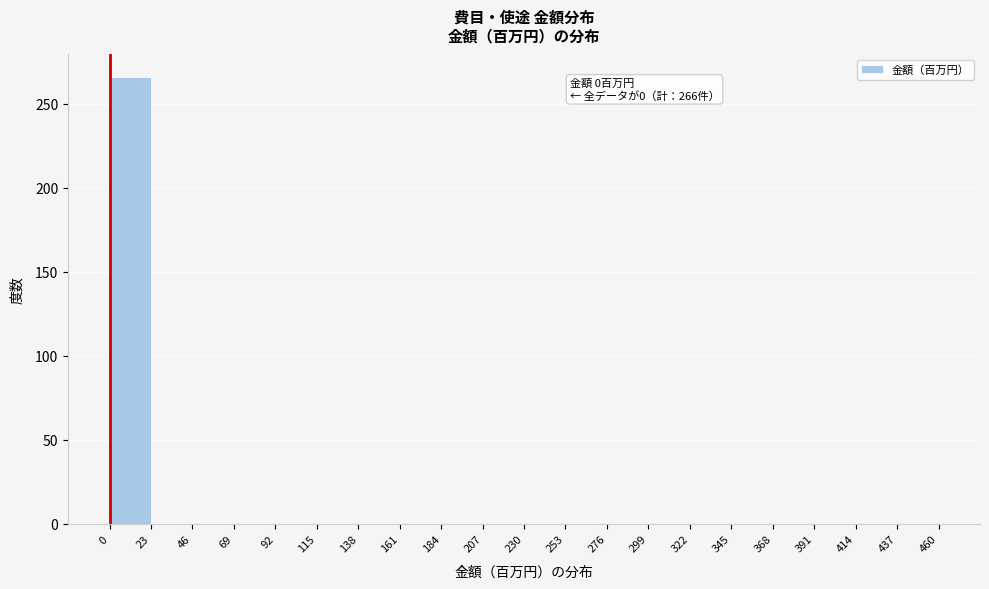

Over which range of the x-axis is the bar tallest?

0 to 23